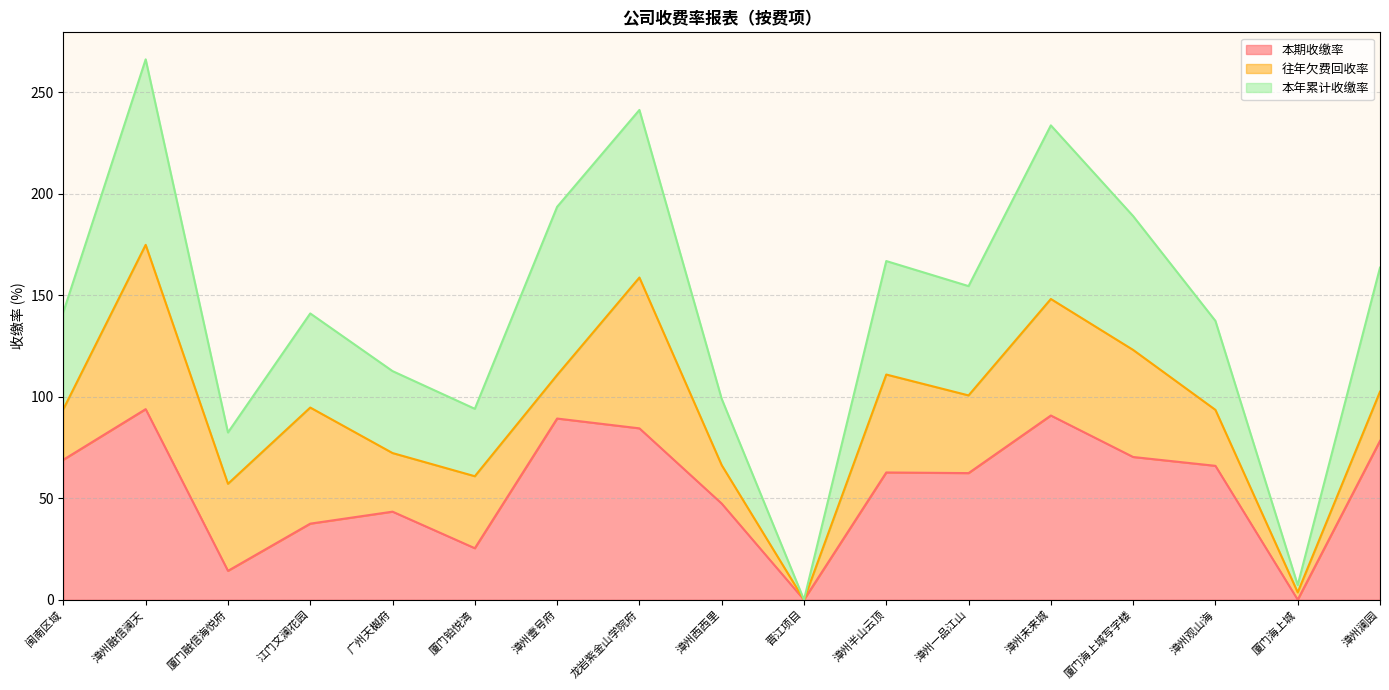

How many data points in 本期收缴率 are above 62?

10